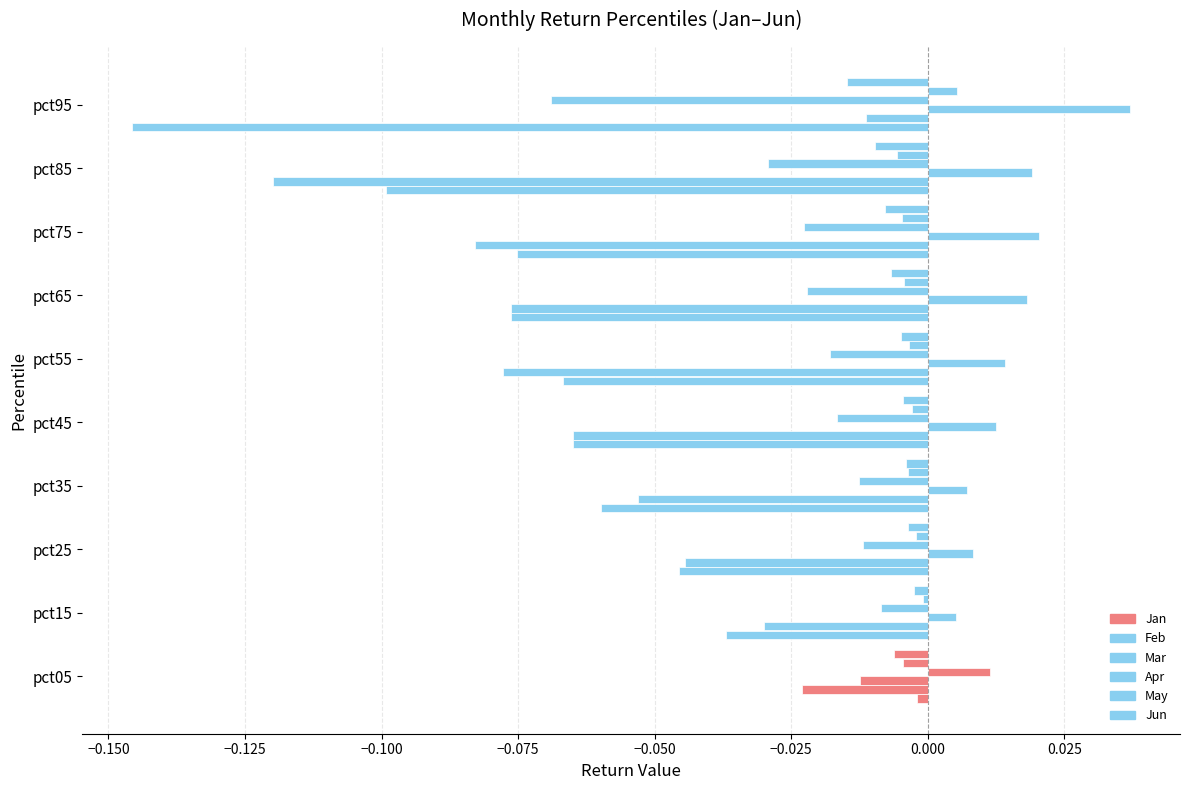

Count the number of categories in the chart.

10